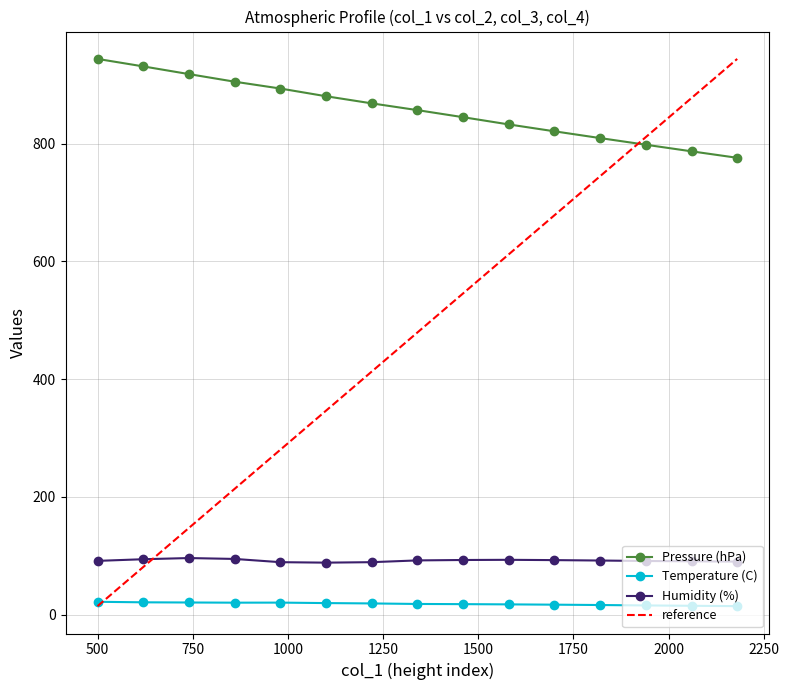

True or false: Pressure (hPa) has a value of 1426.7 at 1580.

False